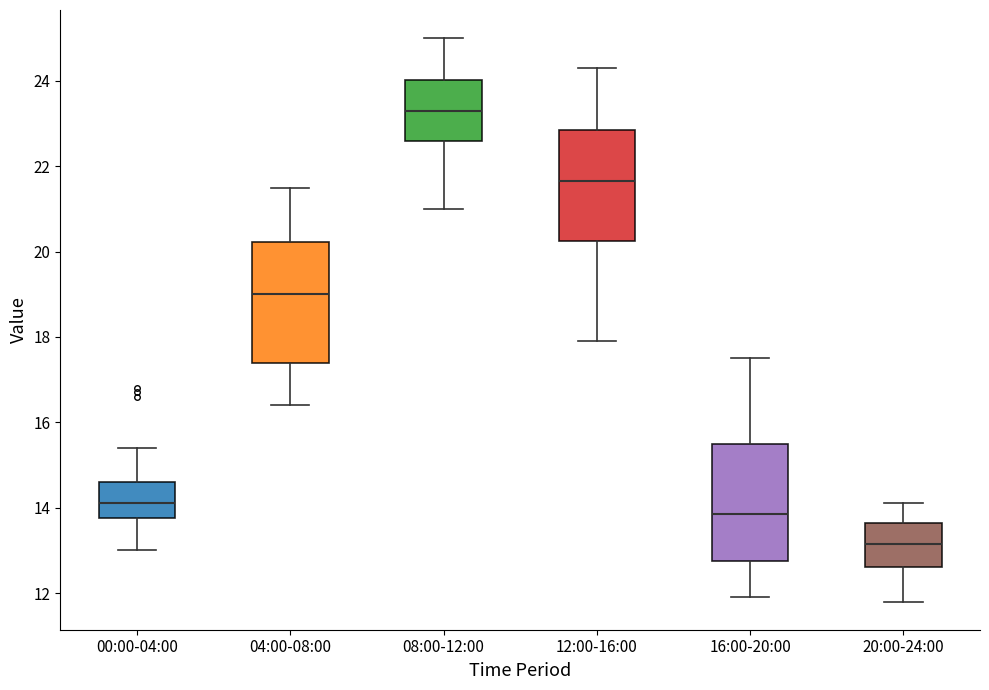

Where does the median line of the box for 16:00-20:00 sit on the y-axis? The values are not printed on the chart, so give them approximately, as read against the axis.

13.8